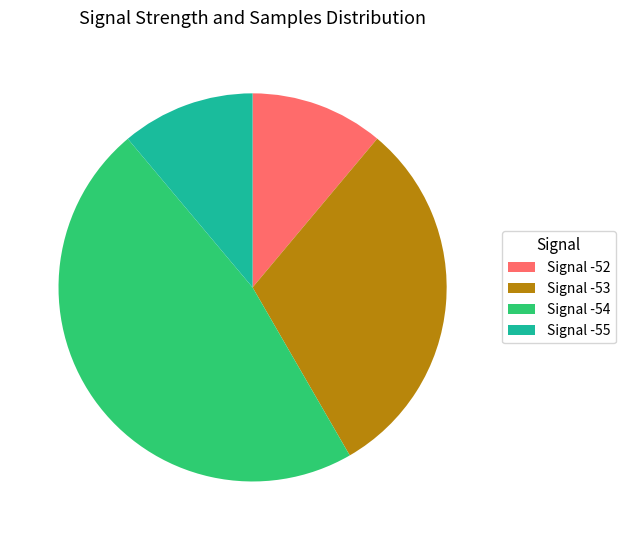

The Signal -53 slice represents 36% of the pie. True or false?

False